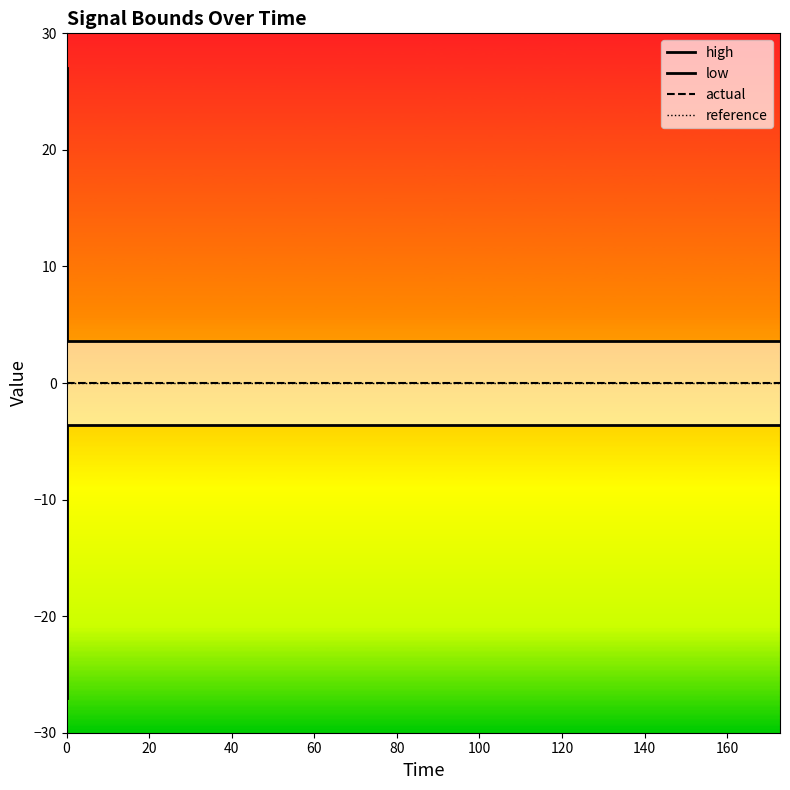

What is the smallest value displayed?

-27.0